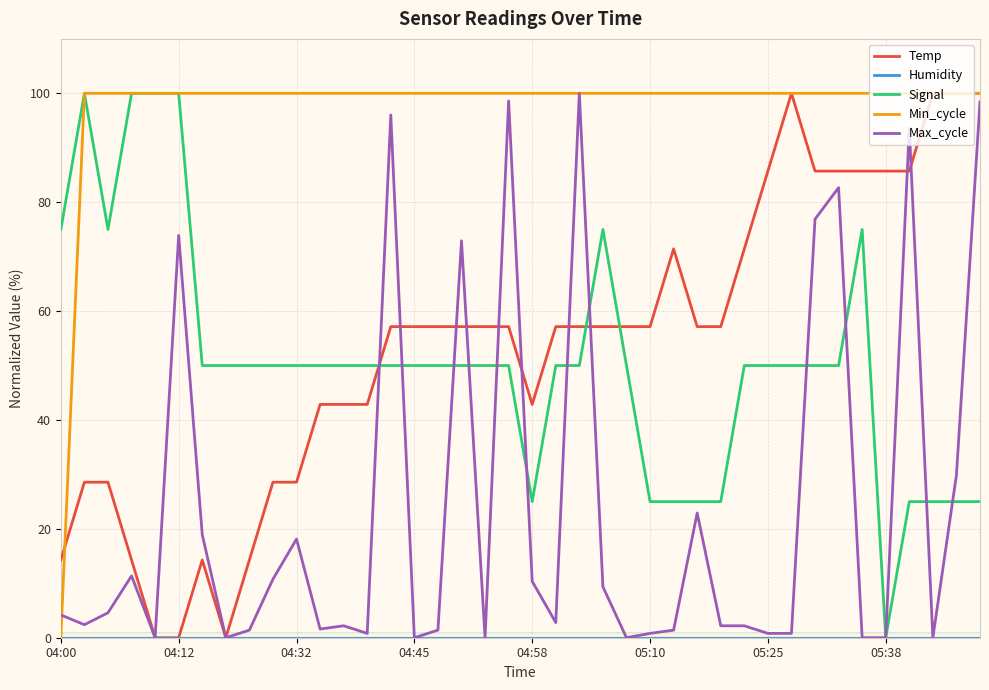

What is the greatest value displayed?

100.0